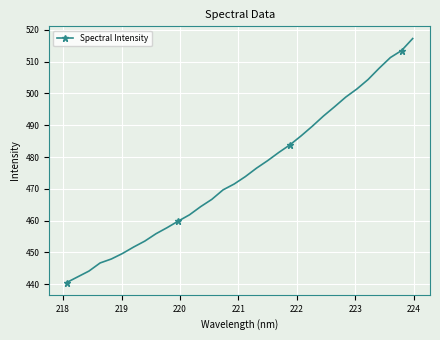

What is the minimum value shown in the chart?

440.5